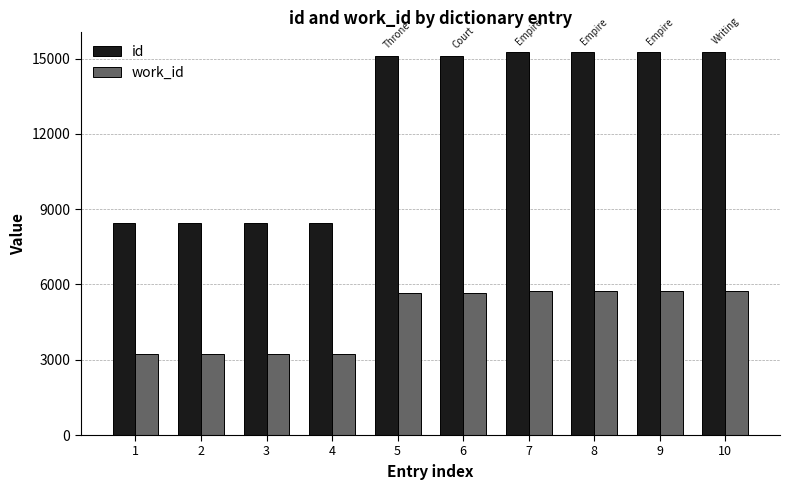

Where is id nearest to the value 11863?

5